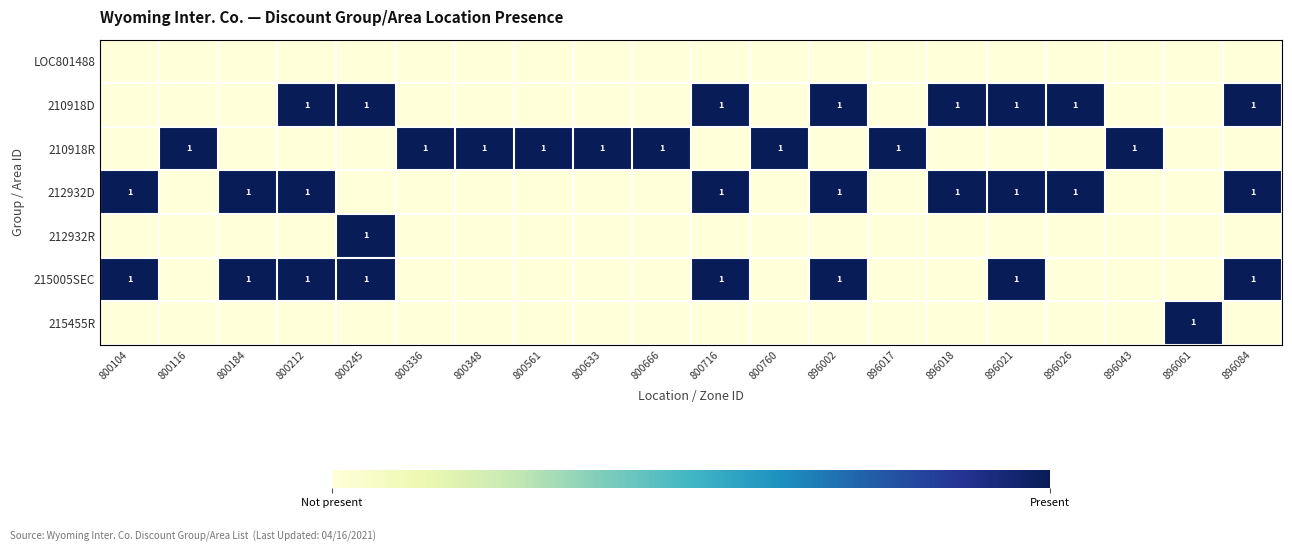

The value of 210918D at 896002 is 1. True or false?

True